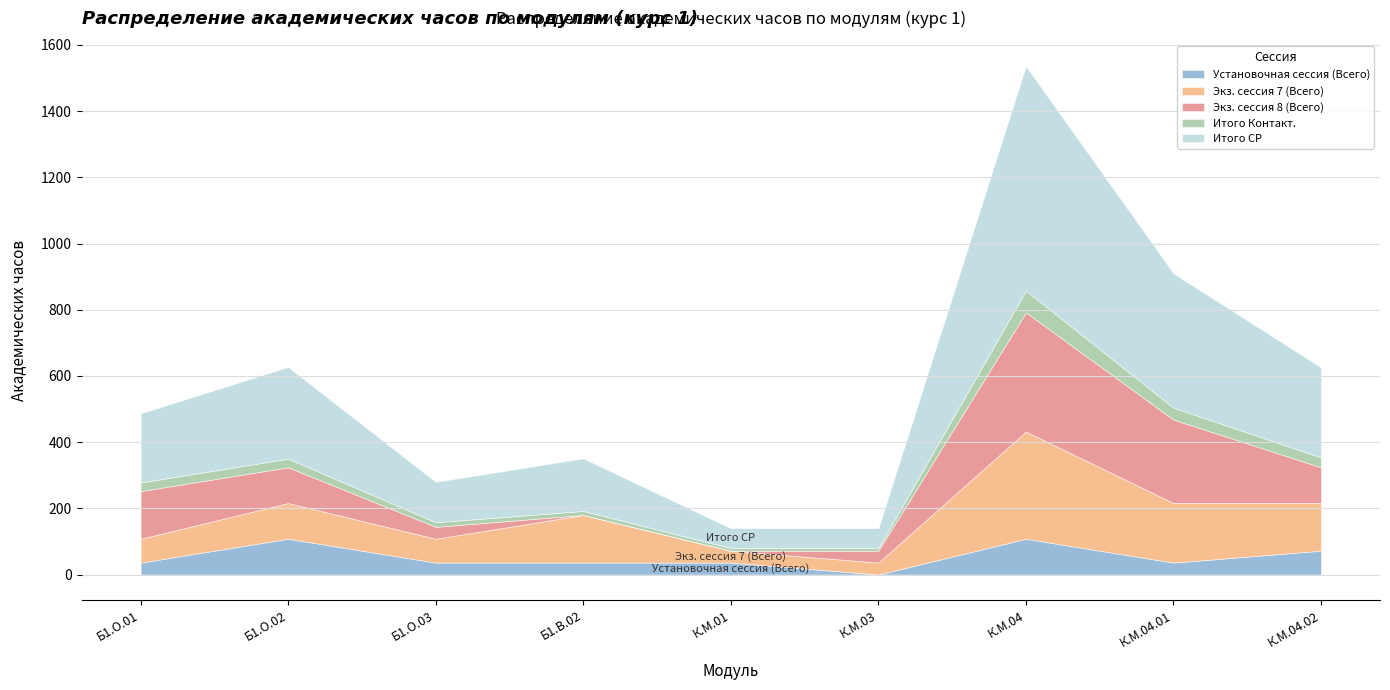

Which series has the widest spread of values?

Итого СР